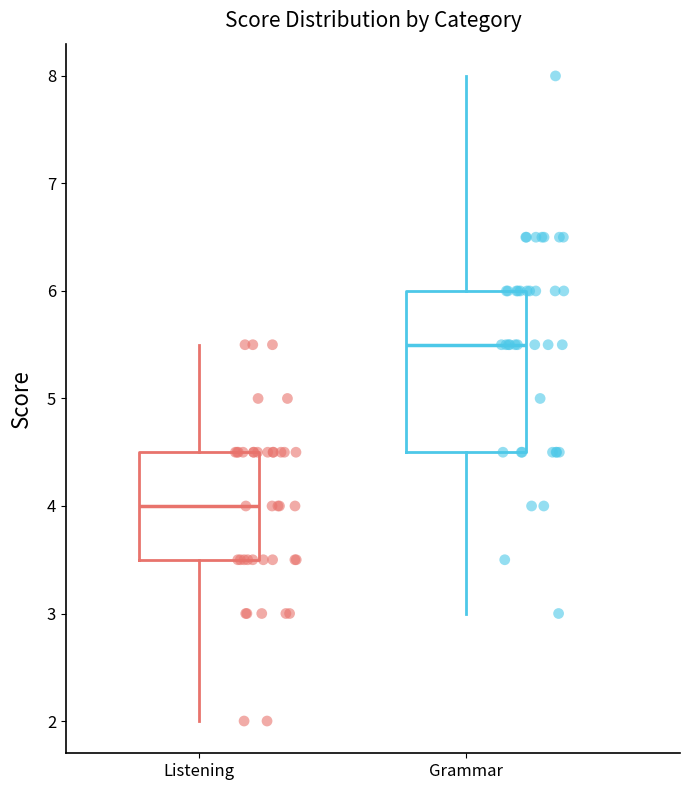

Which box is the tallest, from its lower edge to its upper edge?

Grammar